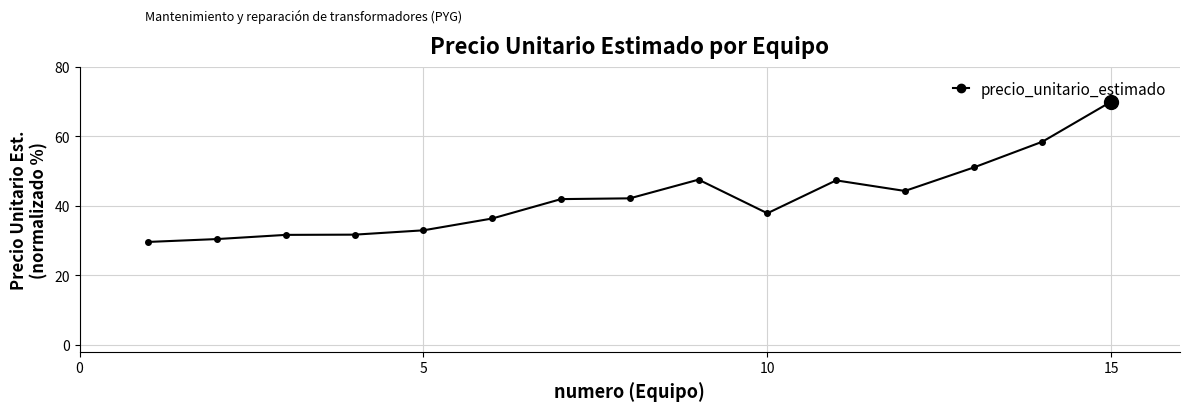

What is the value of the 15th point from the left?

70.0